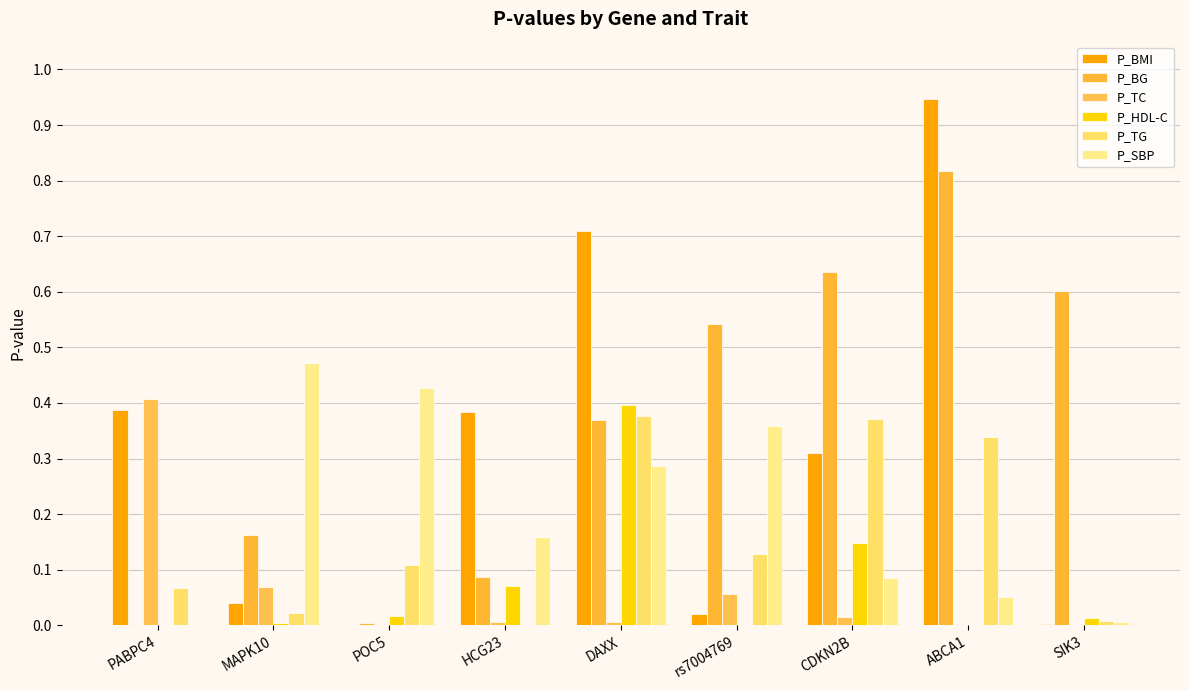

What is the total value across all series at DAXX?

2.1